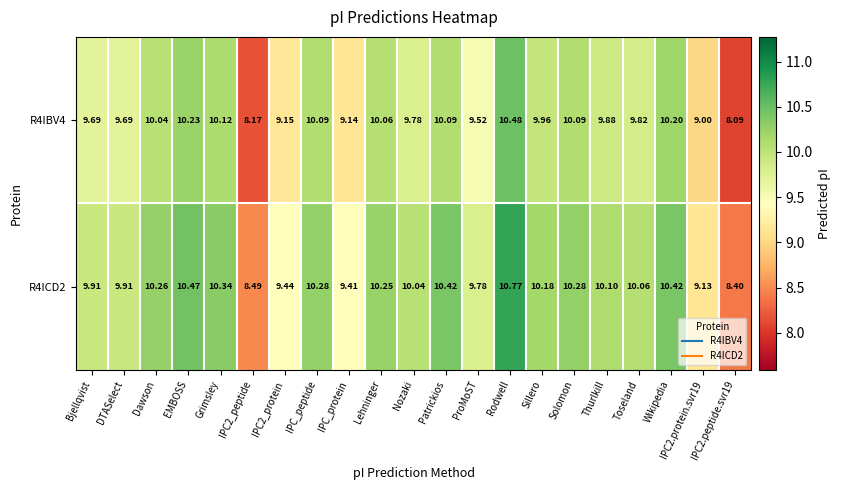

At which label does R4IBV4 reach its peak?

Rodwell